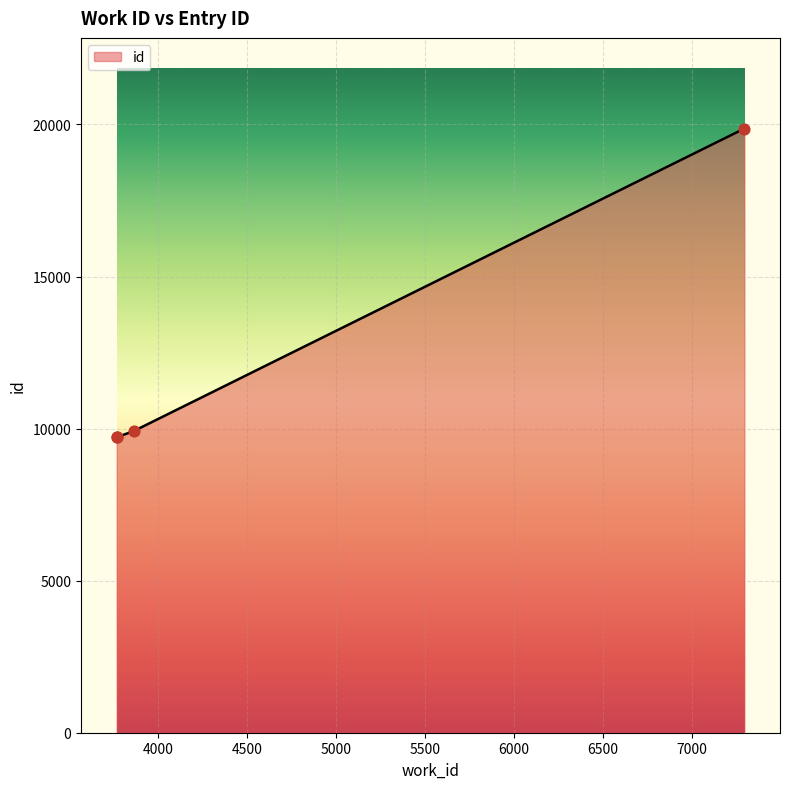

What is the ratio of the value at 3768 to the value at 7296?

0.5